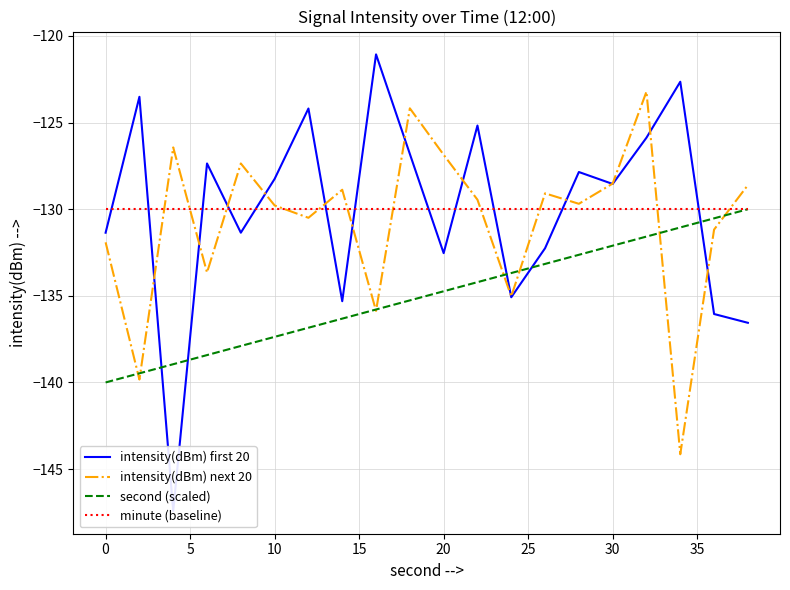

What is the lowest value of the minute (baseline) series?

-130.0